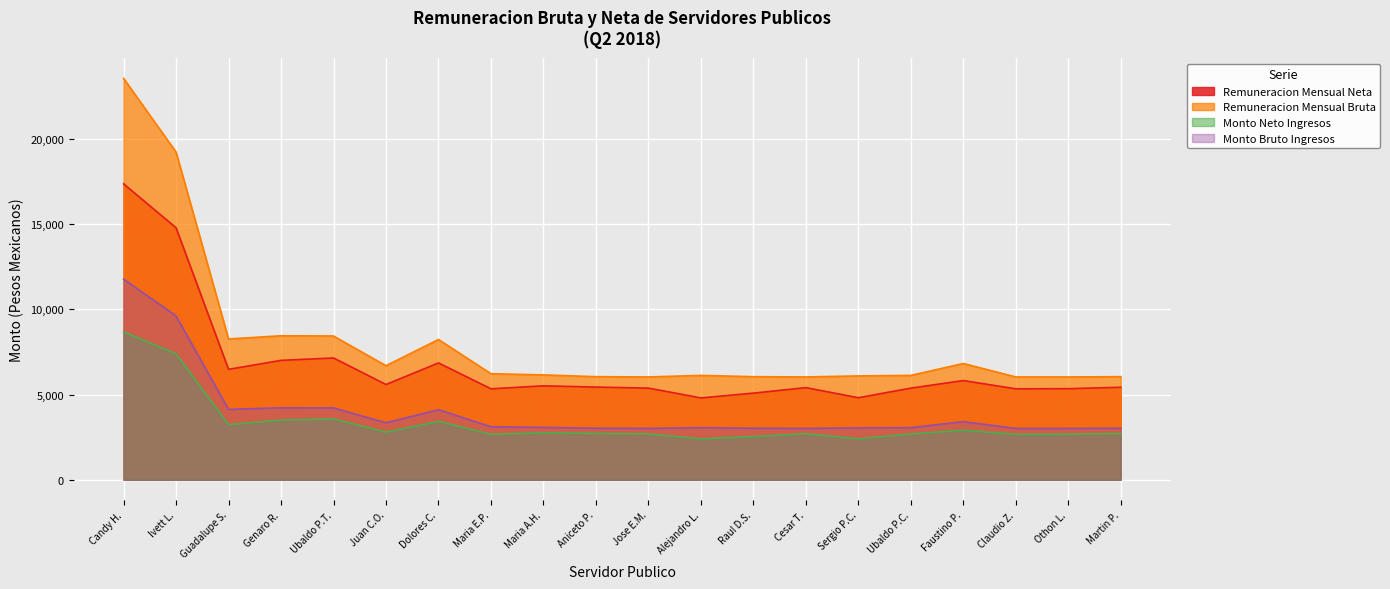

What value does the Remuneracion Mensual Bruta series have at Juan C.O.?

6691.1